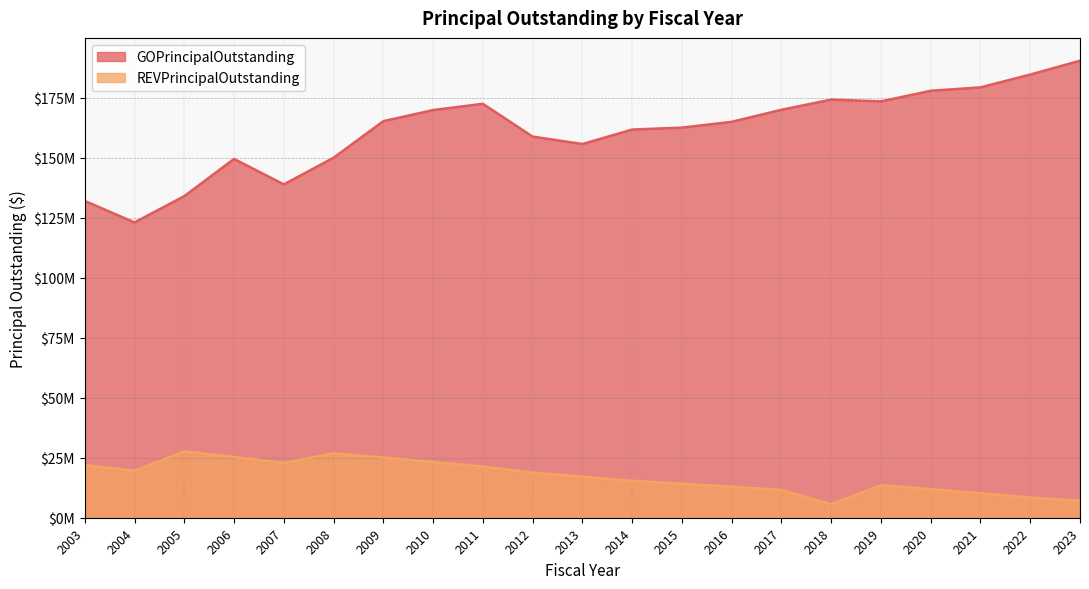

True or false: REVPrincipalOutstanding and GOPrincipalOutstanding cross at least once.

False